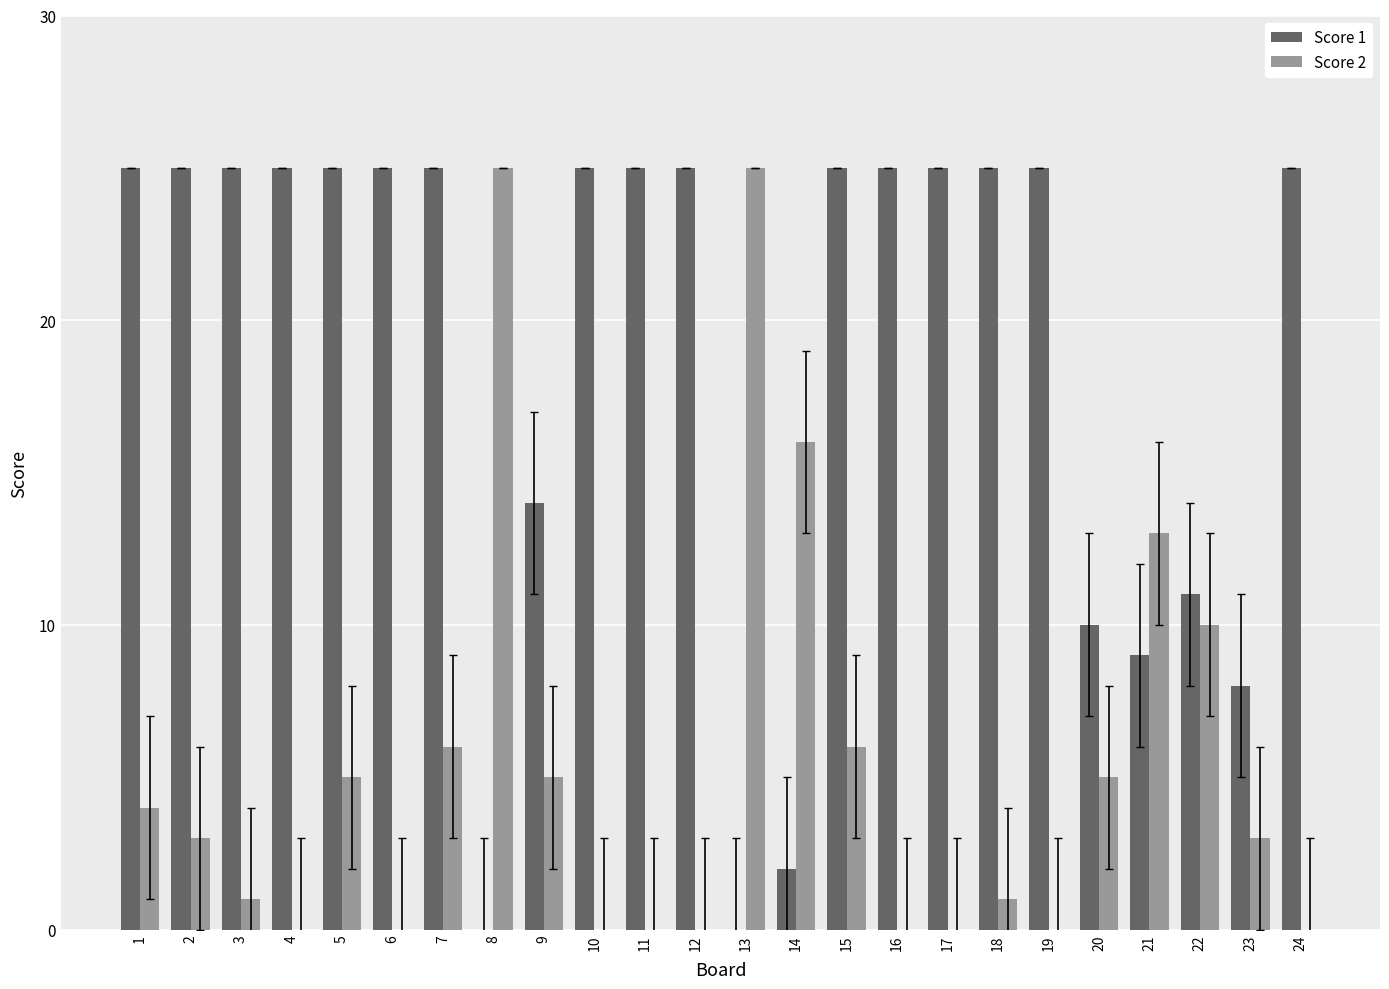

Between 18 and 19, which series saw the biggest shift?

Score 2